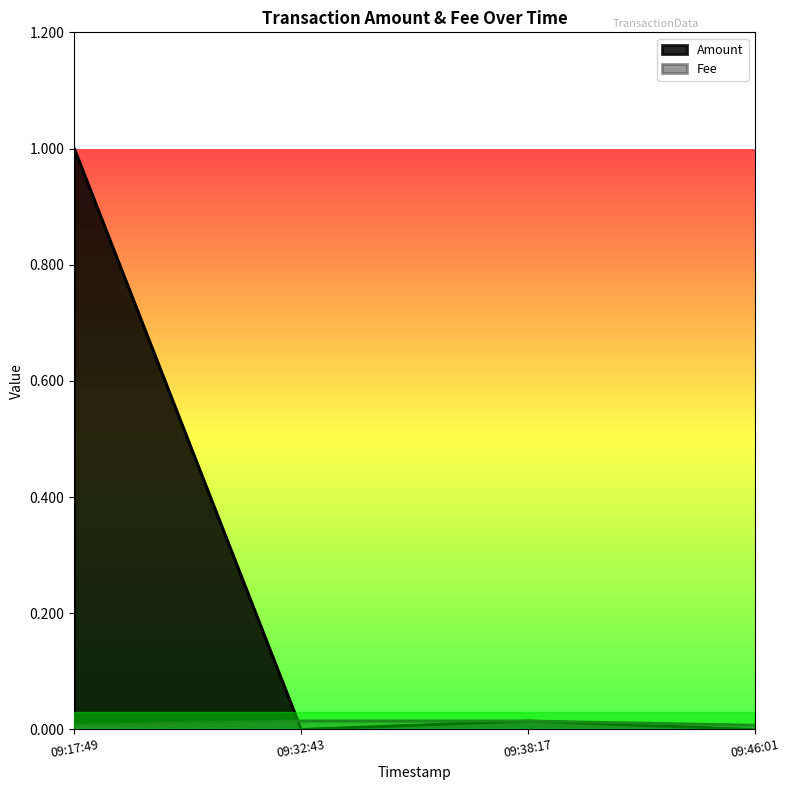

Which series changed the most between 09:17:49 and 09:32:43?

Amount